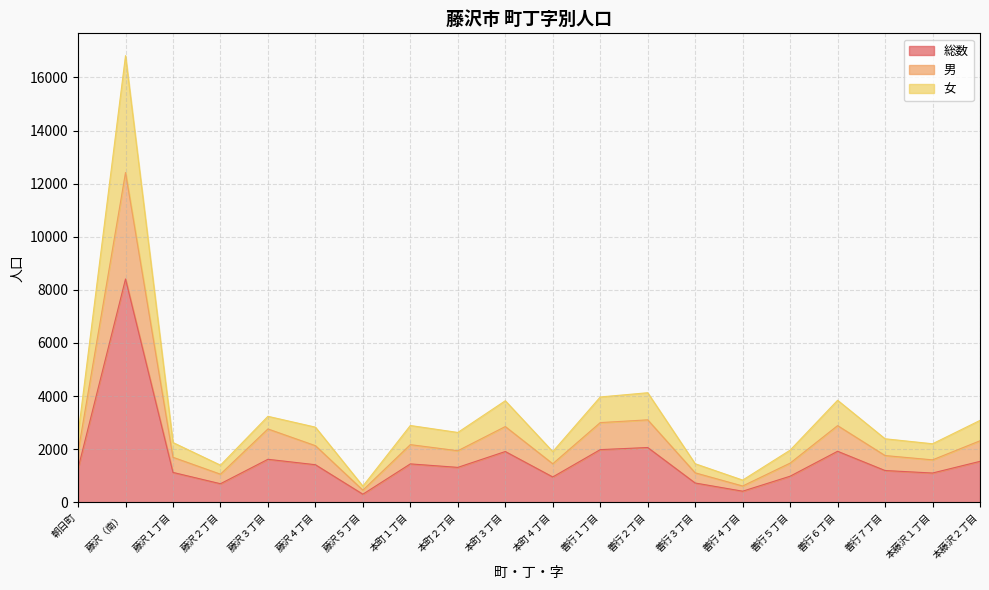

Where does the 総数 series first go above 1315?

藤沢（南）